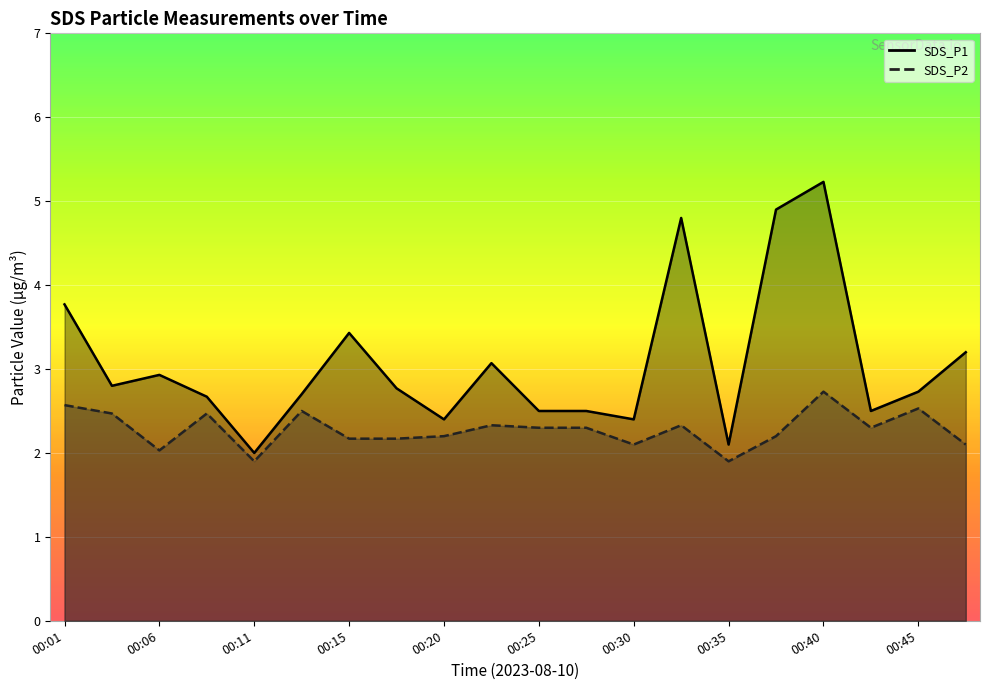

What is the total value across all series at 00:45?

5.3